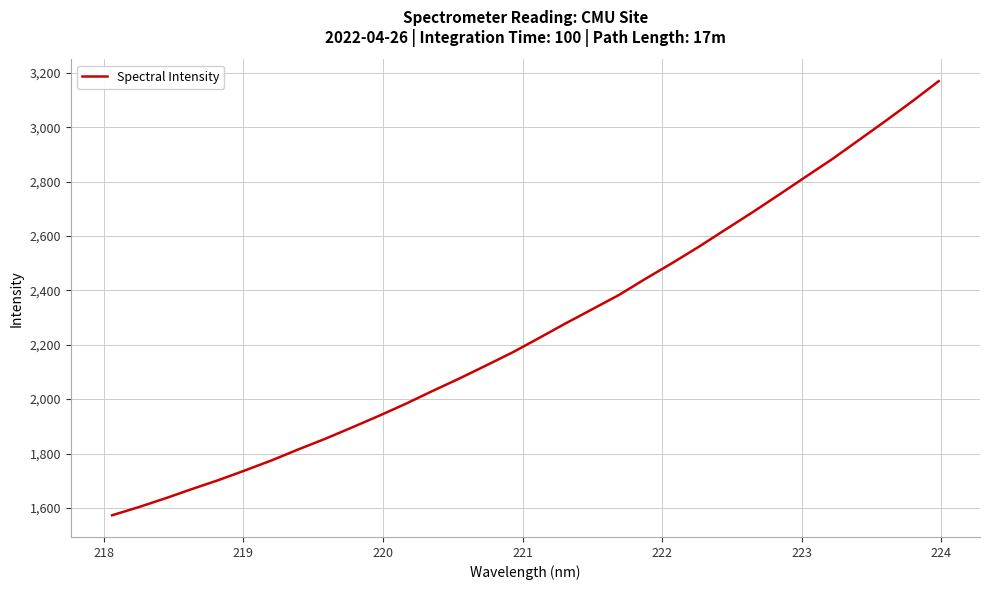

What is the greatest value displayed?

3169.0